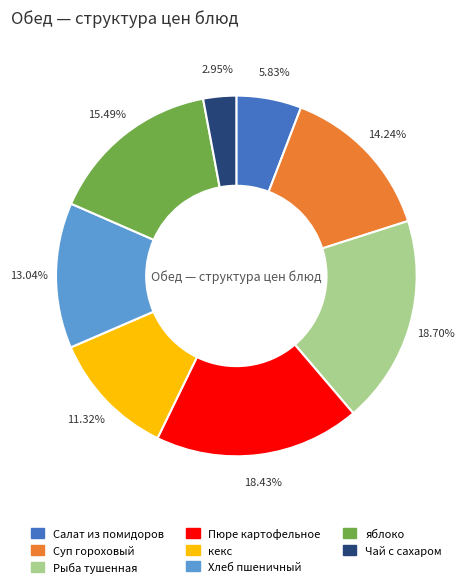

Is there any slice that represents more than half of the pie?

No